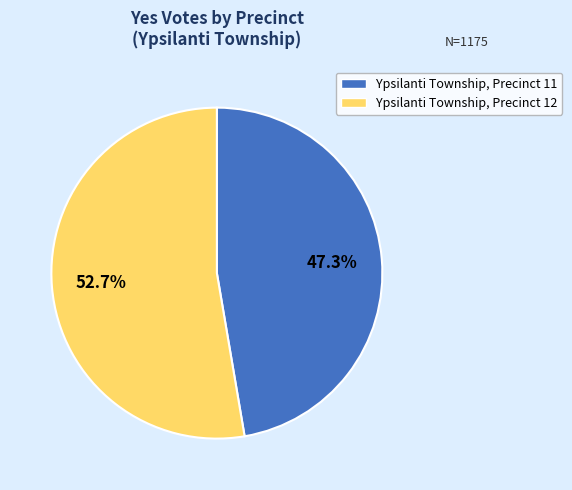

Is Ypsilanti Township, Precinct 12 the majority of the pie?

Yes